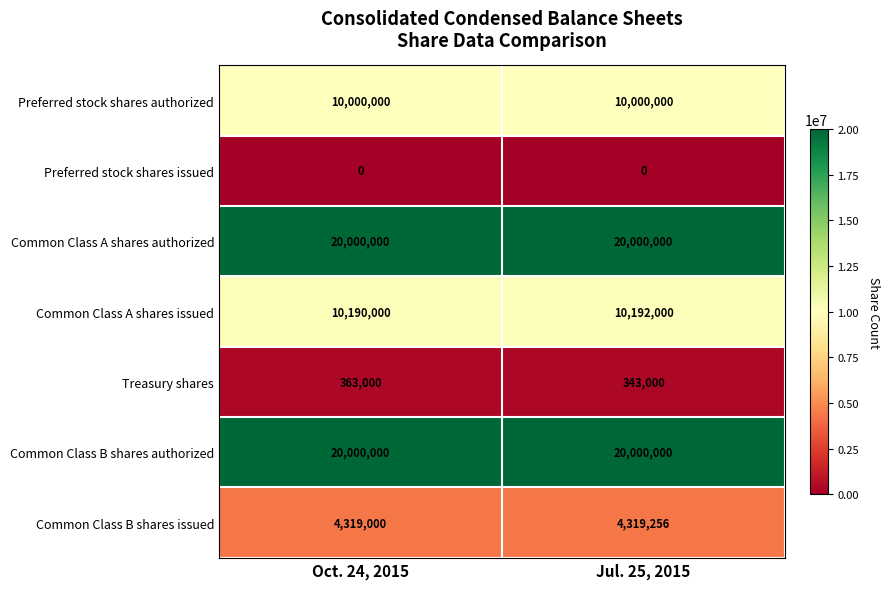

List the labels in order of Common Class A shares issued value, smallest first.

Oct. 24, 2015, Jul. 25, 2015